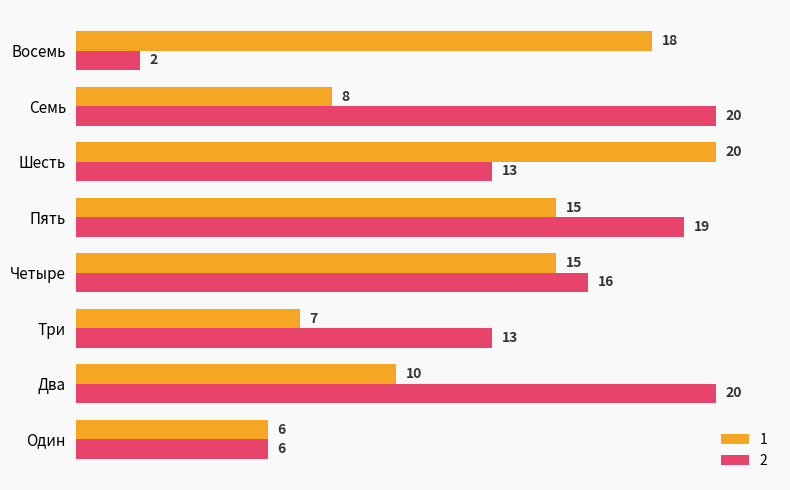

The value of 2 at Один is 6. True or false?

True